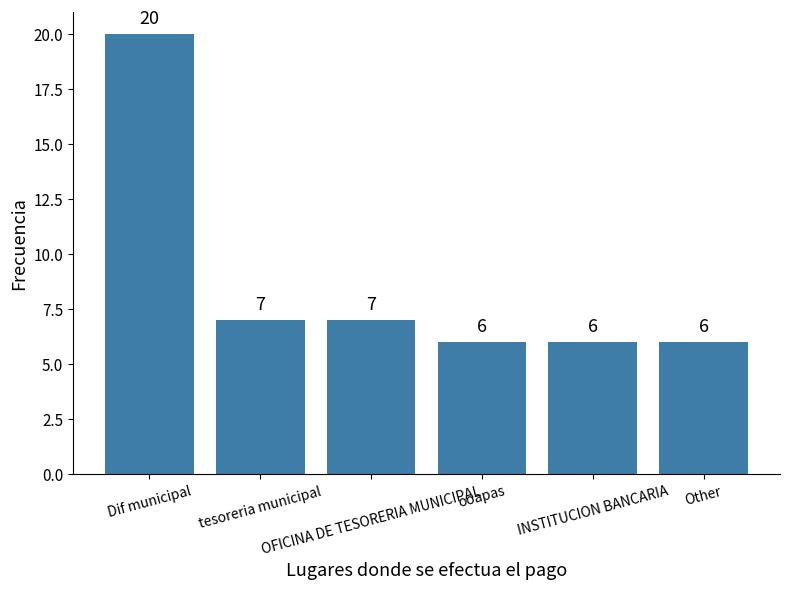

What is the approximate value at INSTITUCION BANCARIA, to the nearest 10?

10